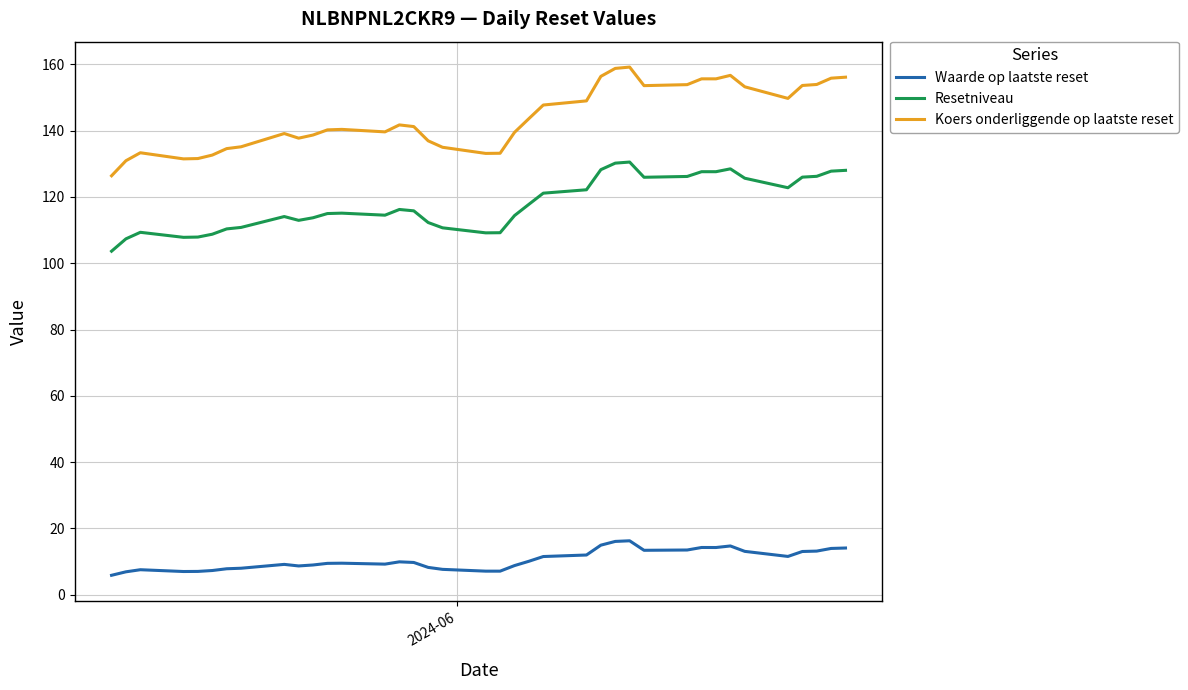

Which series has the largest total across all categories?

Koers onderliggende op laatste reset